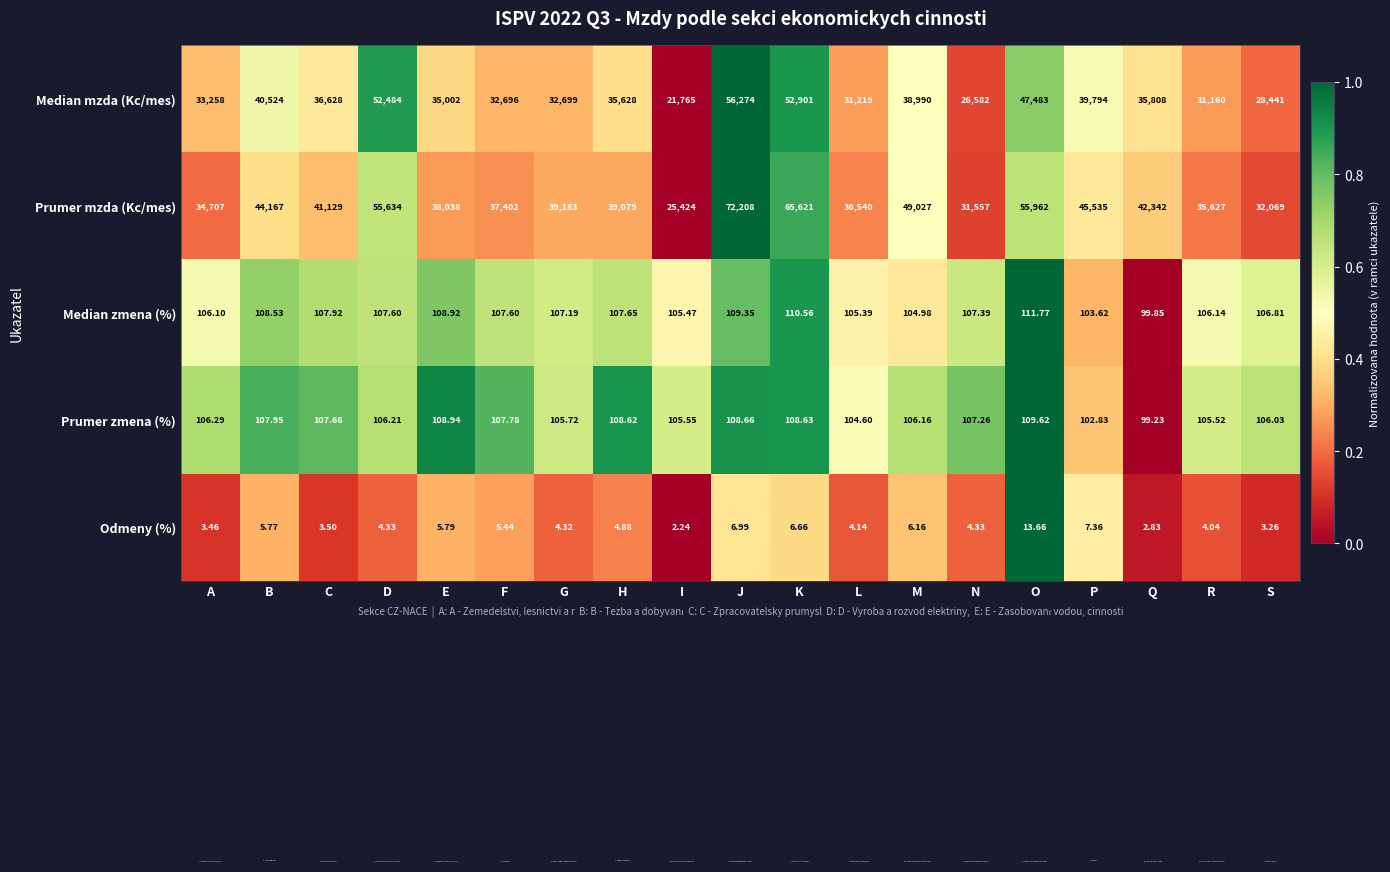

List the labels in order of Prumer zmena (%) value, smallest first.

Q, P, L, R, I, G, S, M, D, A, N, C, F, B, H, K, J, E, O